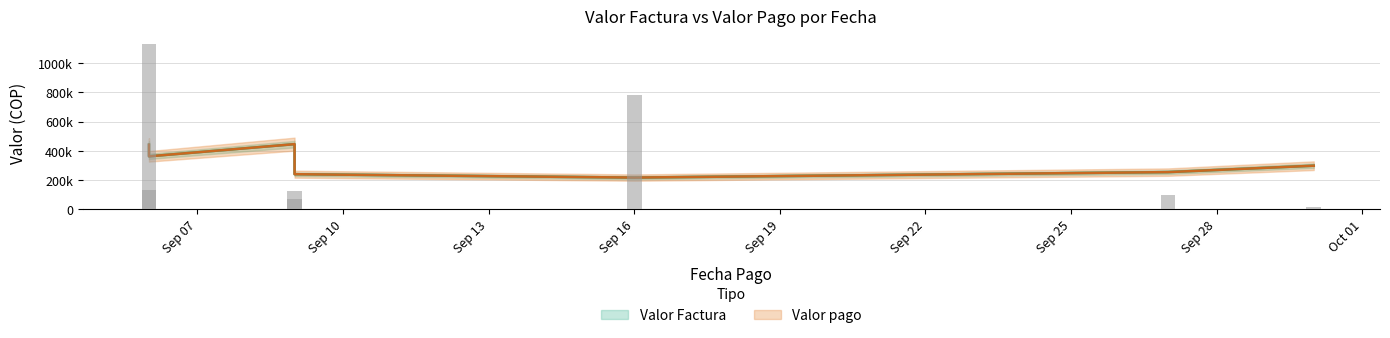

At 2024-09-09, list the series in order from largest to smallest.

Valor Factura, Valor pago